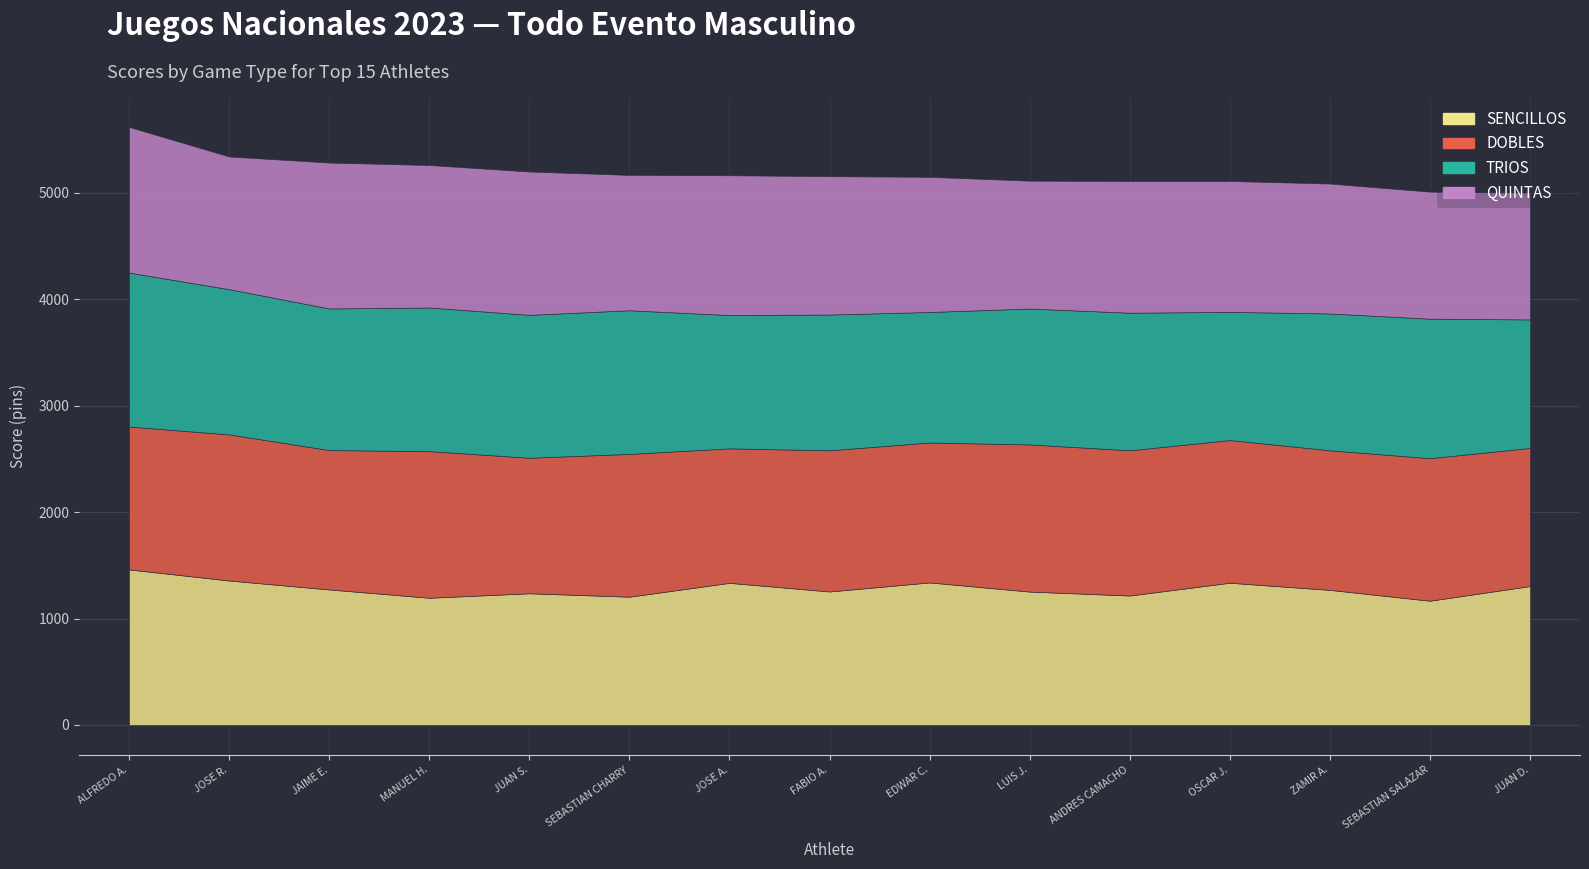

Between SEBASTIAN CHARRY B. and ANDRES CAMACHO B., which series saw the biggest shift?

TRIOS